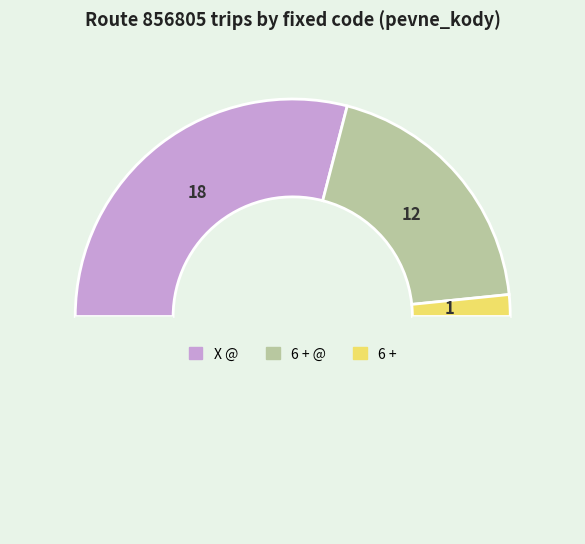

Which slice is the smallest?

6 +